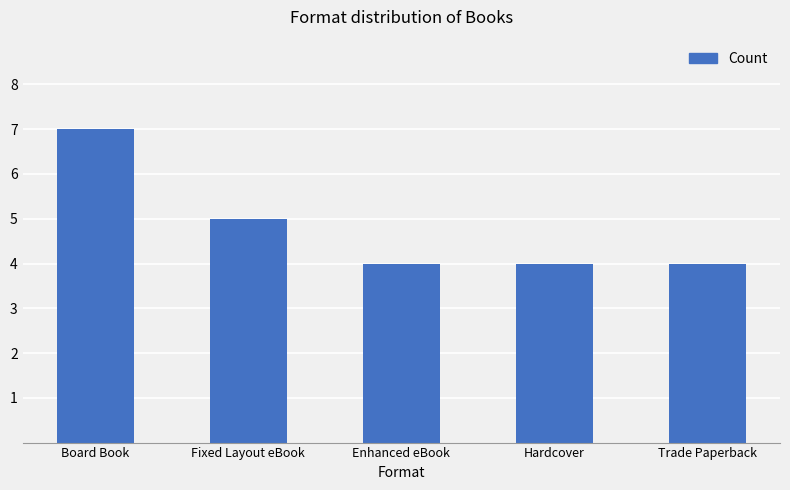

Reading right to left, what are all the values shown in this chart?

Trade Paperback=4	Hardcover=4	Enhanced eBook=4	Fixed Layout eBook=5	Board Book=7